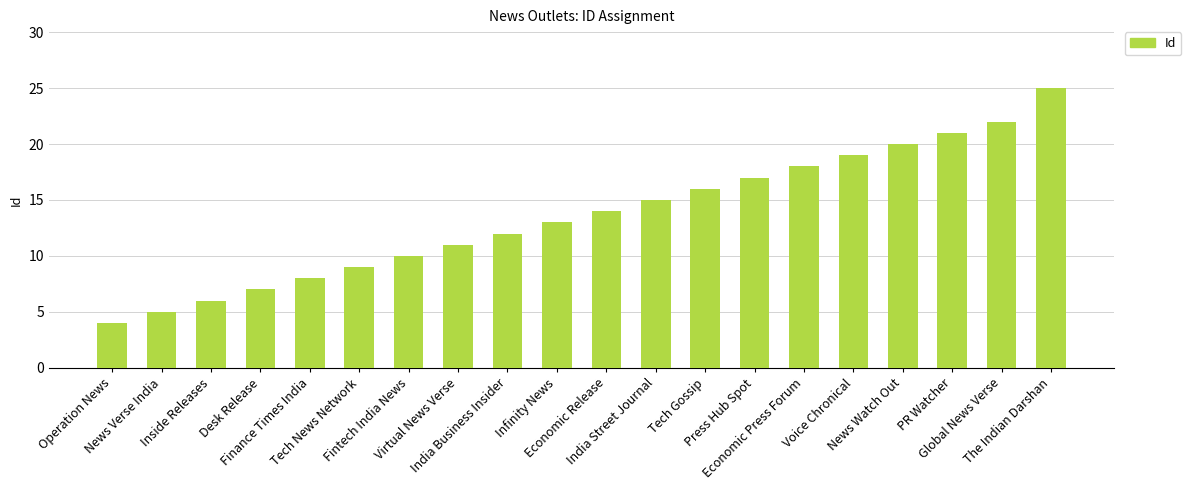

True or false: the data shows 20 at Infinity News.

False